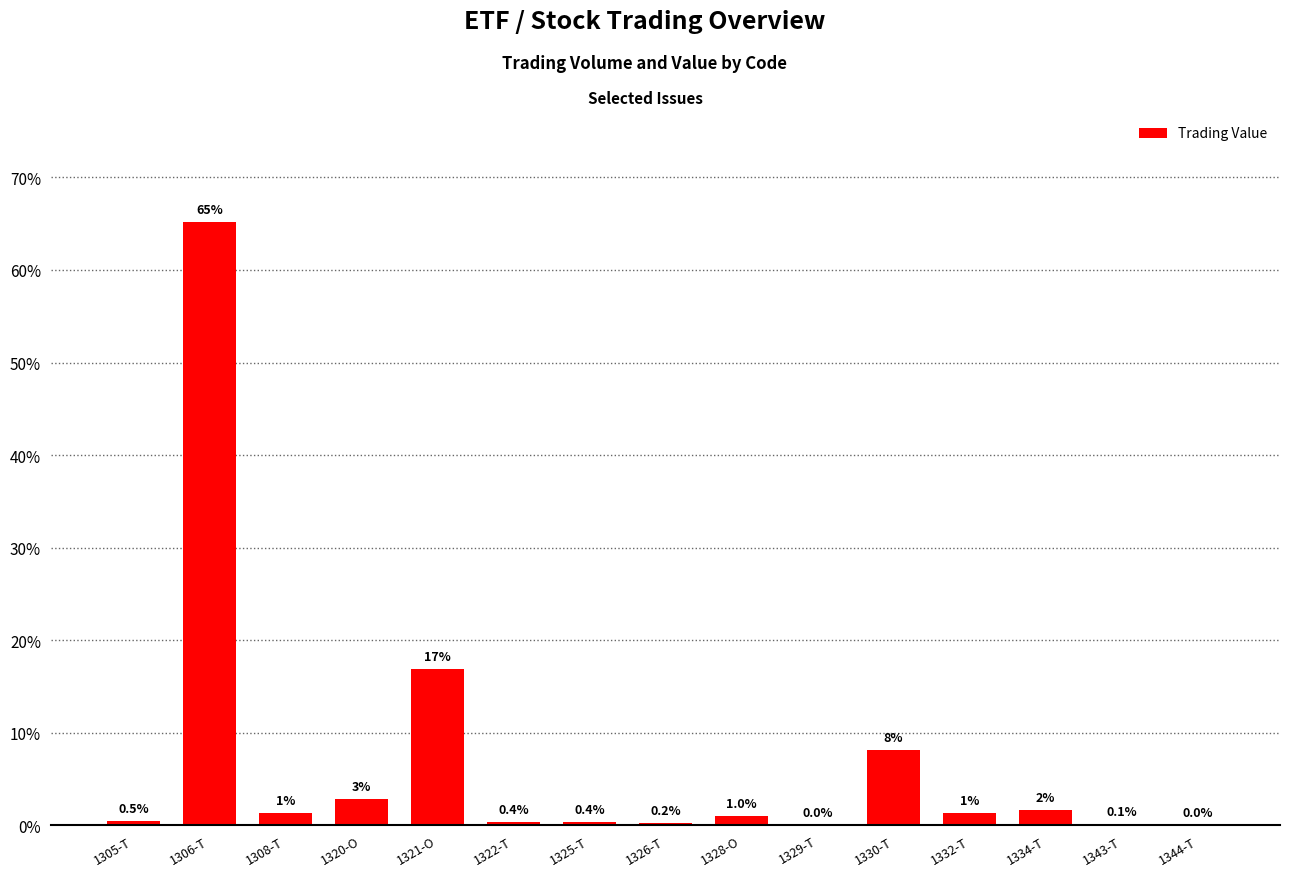

What is the sum of the values at 1326-T and 1332-T?

1.5